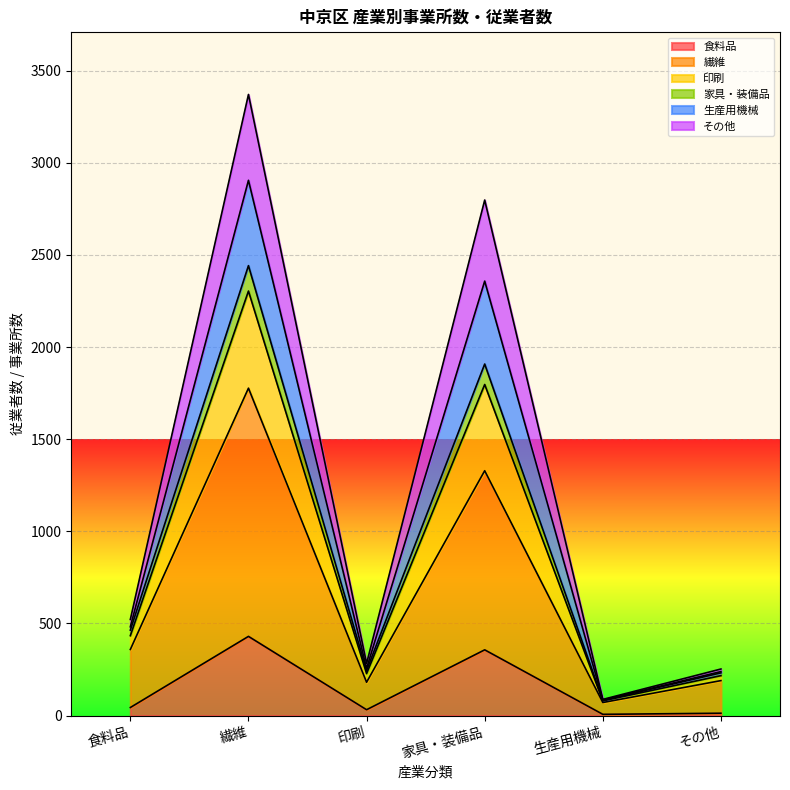

At how many categories does at least one series exceed 3209?

1